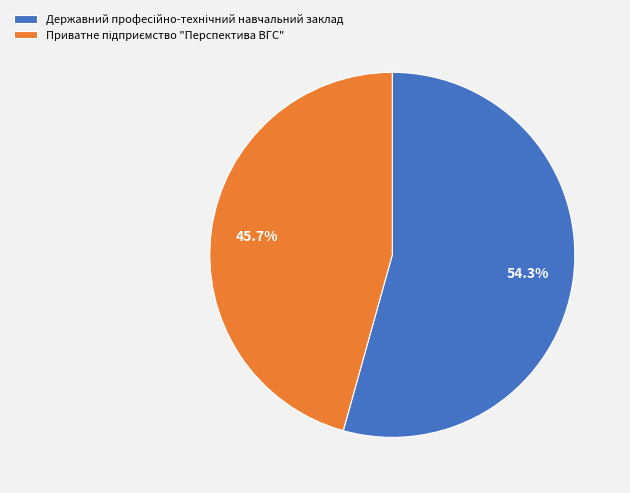

How many segments does this pie chart have?

2